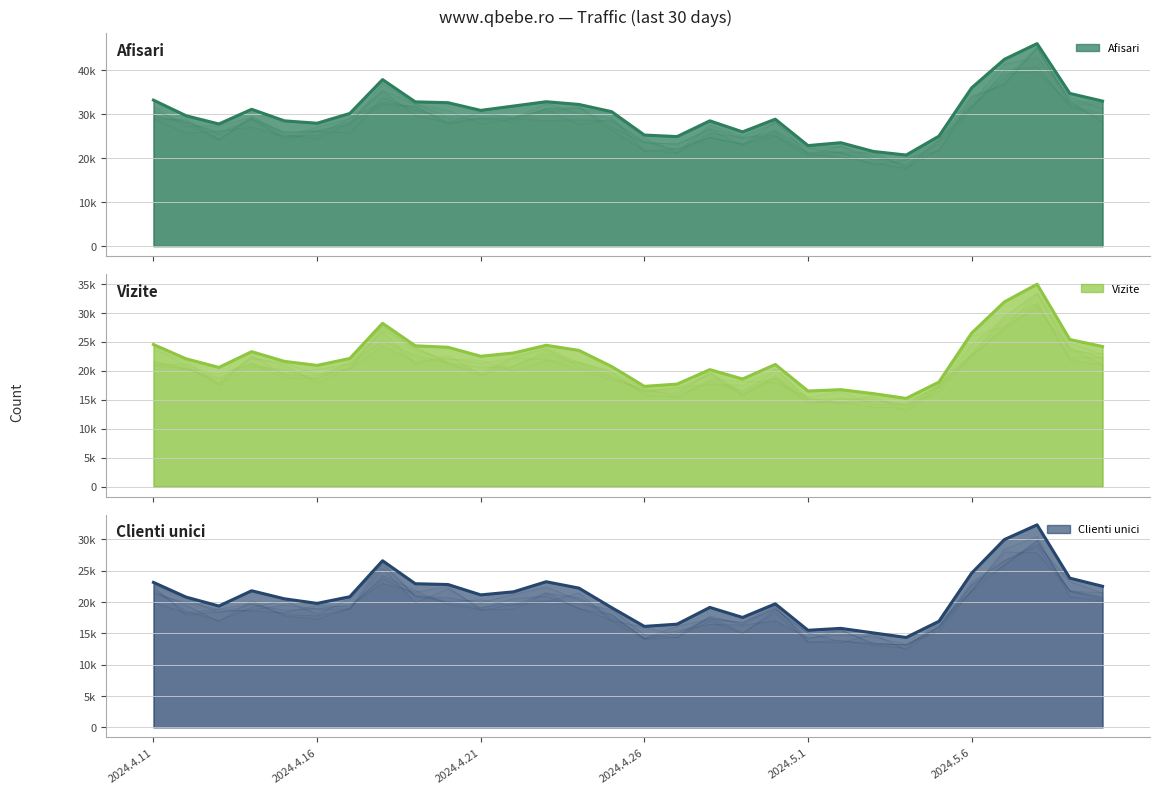

Reading left to right, list all the values displayed in this chart.

Afisari: 2024.4.11=33253	2024.4.12=29687	2024.4.13=27818	2024.4.14=31165	2024.4.15=28533	2024.4.16=27989	2024.4.17=30220	2024.4.18=37927	2024.4.19=32856	2024.4.20=32667	2024.4.21=30916	2024.4.22=31903	2024.4.23=32887	2024.4.24=32268	2024.4.25=30623	2024.4.26=25301	2024.4.27=24951	2024.4.28=28538	2024.4.29=26023	2024.4.30=28910	2024.5.1=22902	2024.5.2=23554	2024.5.3=21561	2024.5.4=20742	2024.5.5=25043	2024.5.6=36049	2024.5.7=42543	2024.5.8=46123	2024.5.9=34777	2024.5.10=33035
Vizite: 2024.4.11=24559	2024.4.12=22084	2024.4.13=20604	2024.4.14=23325	2024.4.15=21652	2024.4.16=20955	2024.4.17=22149	2024.4.18=28224	2024.4.19=24336	2024.4.20=24085	2024.4.21=22534	2024.4.22=23096	2024.4.23=24426	2024.4.24=23544	2024.4.25=20766	2024.4.26=17336	2024.4.27=17720	2024.4.28=20224	2024.4.29=18604	2024.4.30=21117	2024.5.1=16526	2024.5.2=16763	2024.5.3=16075	2024.5.4=15257	2024.5.5=18071	2024.5.6=26527	2024.5.7=31916	2024.5.8=34971	2024.5.9=25421	2024.5.10=24215
Clienti unici: 2024.4.11=23142	2024.4.12=20792	2024.4.13=19369	2024.4.14=21807	2024.4.15=20524	2024.4.16=19793	2024.4.17=20855	2024.4.18=26597	2024.4.19=22929	2024.4.20=22803	2024.4.21=21148	2024.4.22=21633	2024.4.23=23247	2024.4.24=22232	2024.4.25=19114	2024.4.26=16118	2024.4.27=16474	2024.4.28=19149	2024.4.29=17548	2024.4.30=19718	2024.5.1=15497	2024.5.2=15805	2024.5.3=15075	2024.5.4=14351	2024.5.5=16931	2024.5.6=24618	2024.5.7=29979	2024.5.8=32333	2024.5.9=23820	2024.5.10=22523